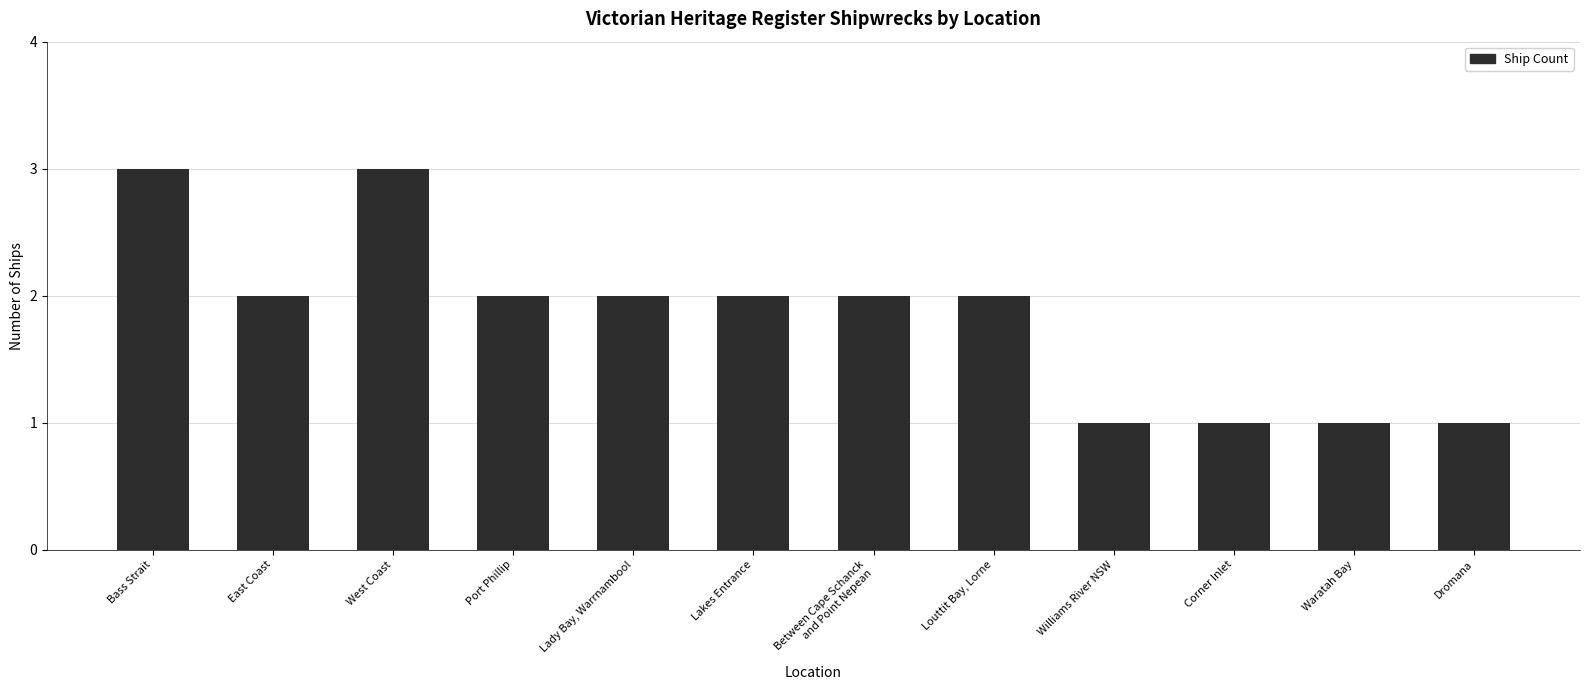

What is the difference between the maximum and minimum values?

2